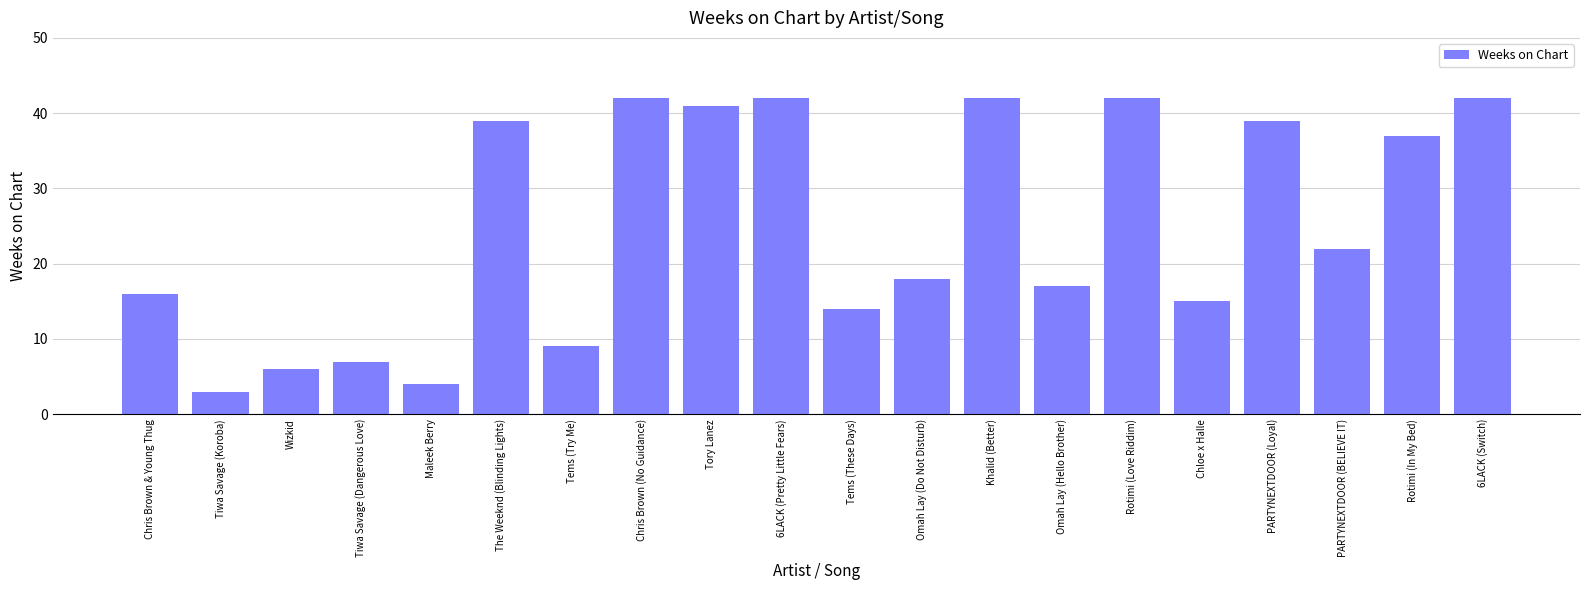

Count the number of categories in the chart.

20